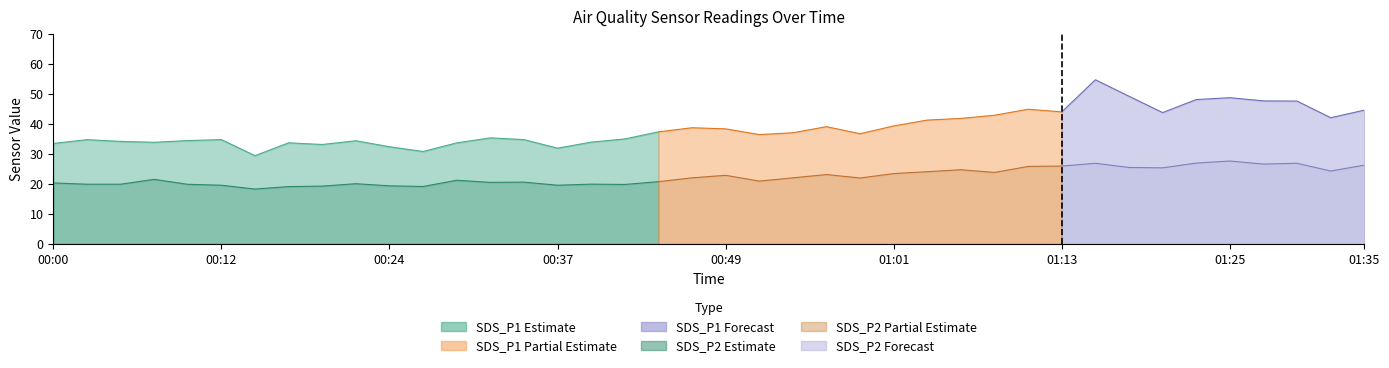

True or false: SDS_P2 and SDS_P1 cross at least once.

False